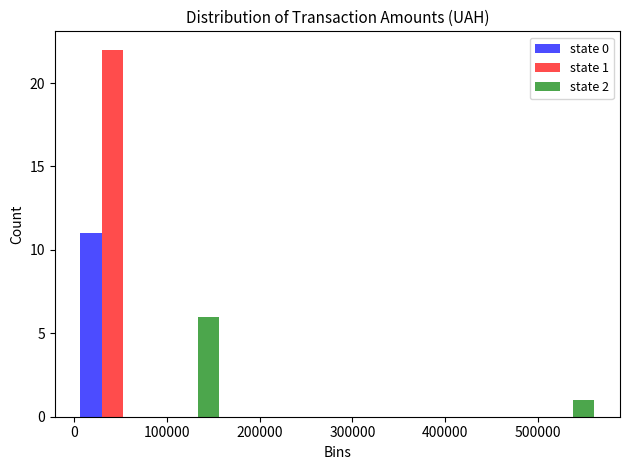

In the state 2 series, which range on the x-axis has the tallest bar?

80000 to 160000